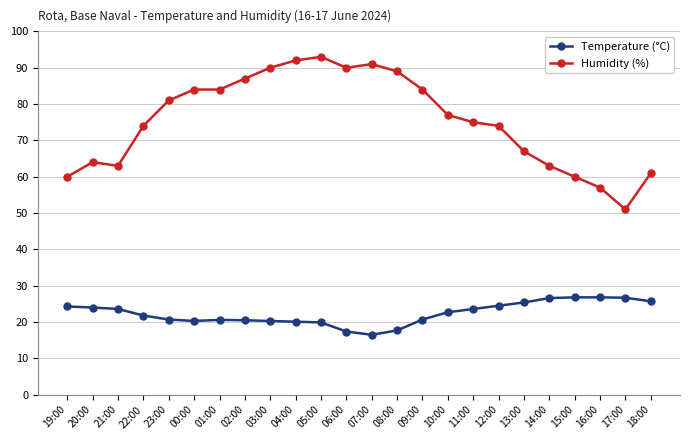

True or false: Temperature (°C) and Humidity (%) intersect in this chart.

False